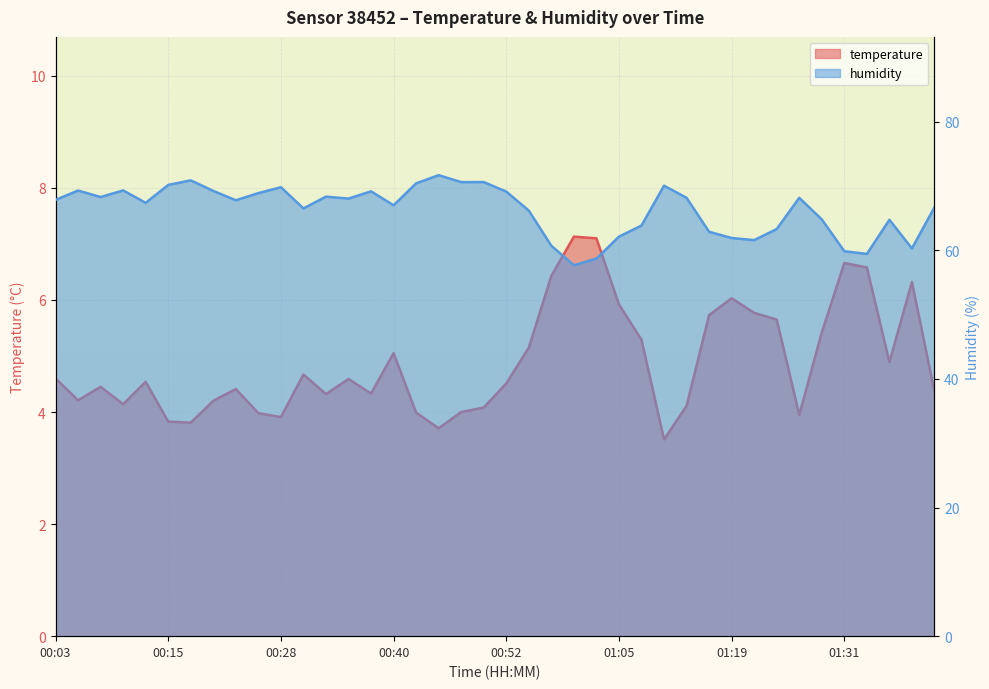

Is it true that temperature equals 3.8 at 00:18?

True